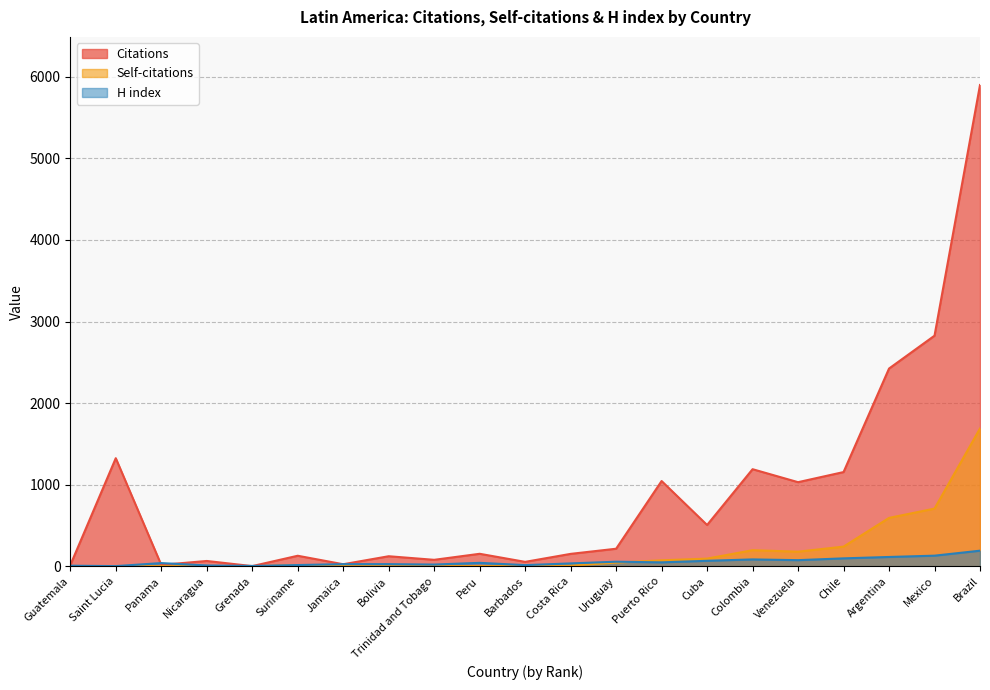

What is the difference between the second highest and second lowest values in the Citations series?

2814